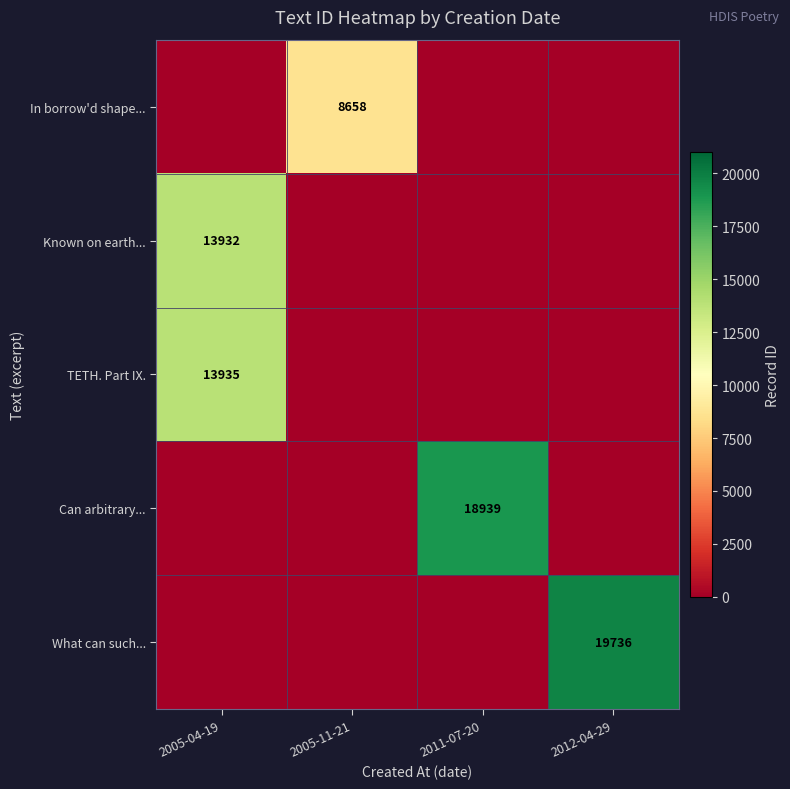

The What can such... series shows 19736 at 2012-04-29. True or false?

True